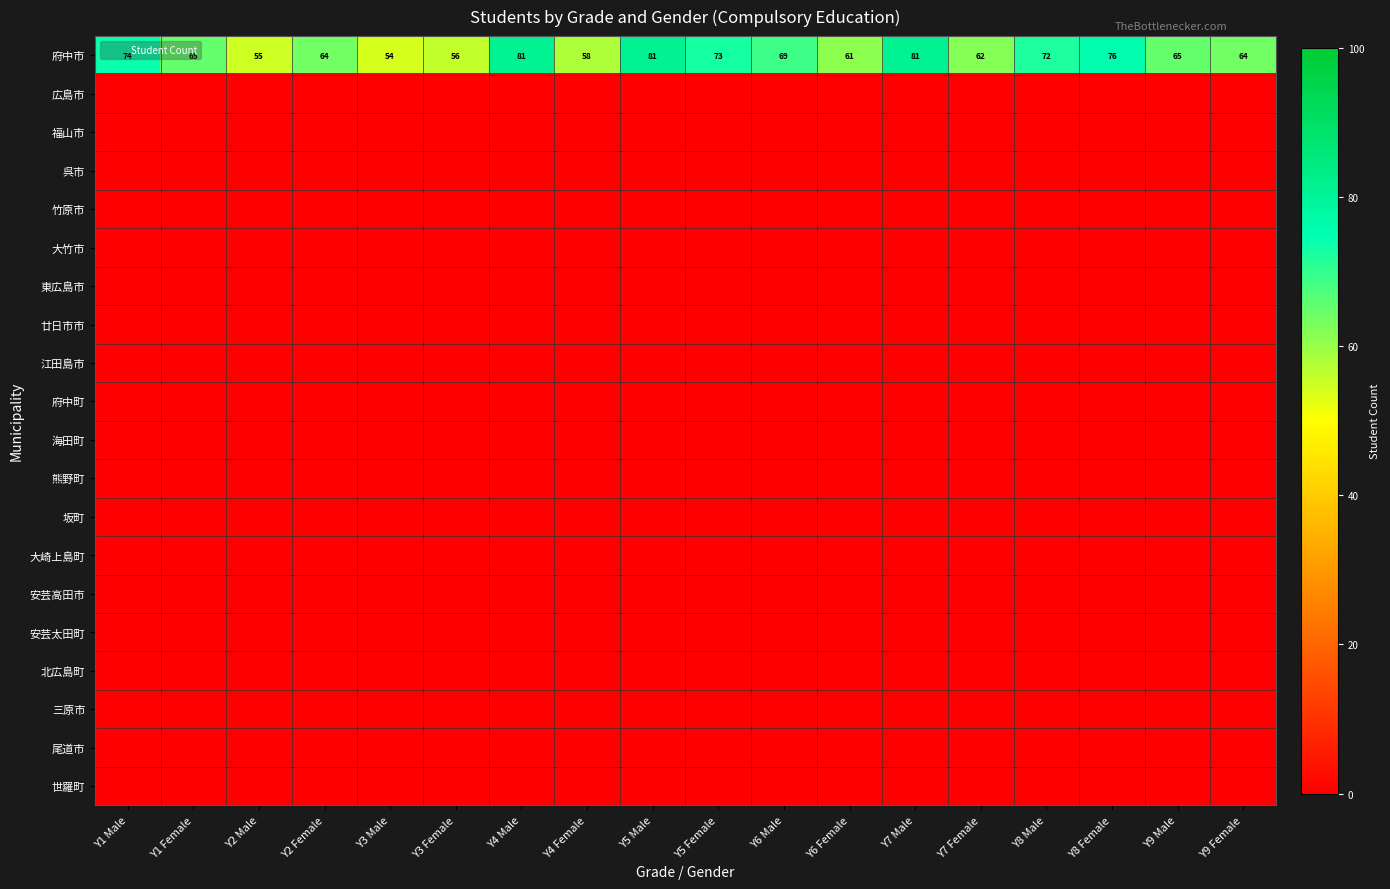

Which label corresponds to the smallest value in the chart?

Y1 Male